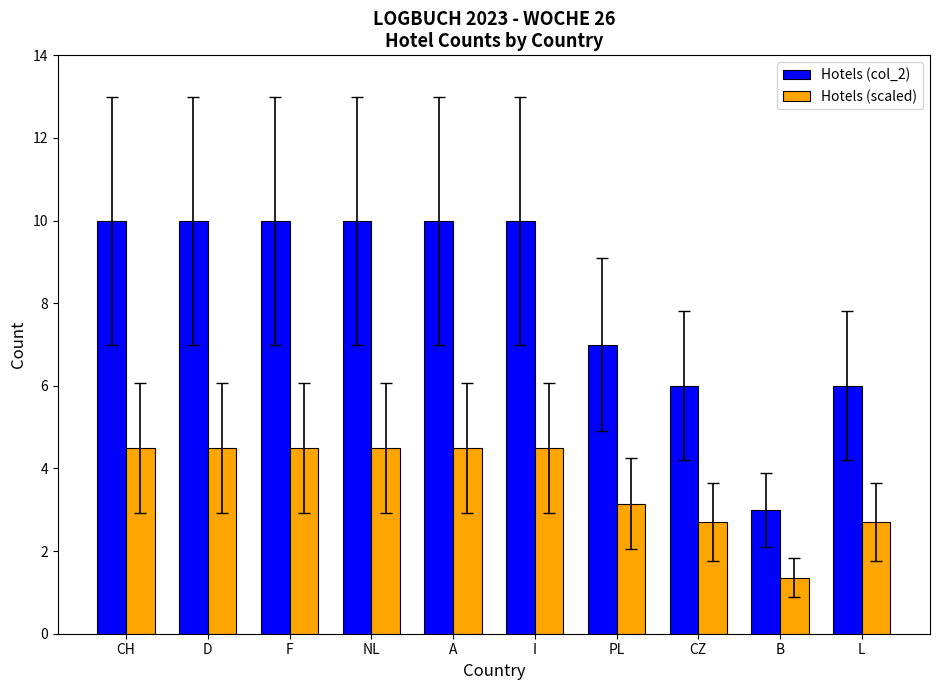

How many bars are there in total?

20